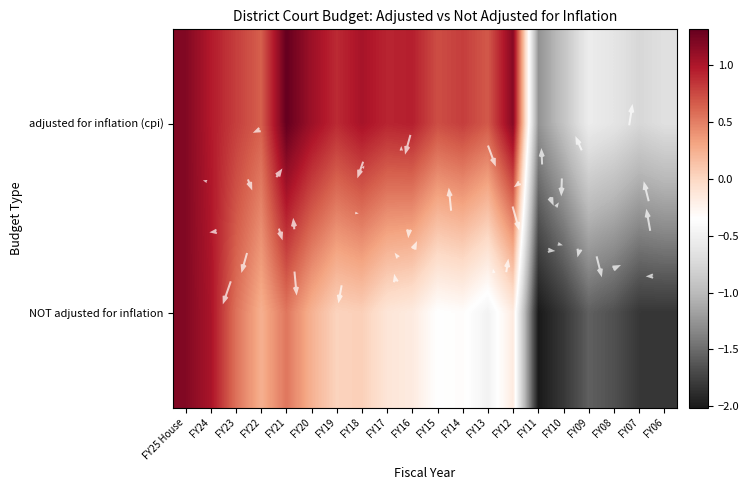

How many distinct data groups are displayed?

2